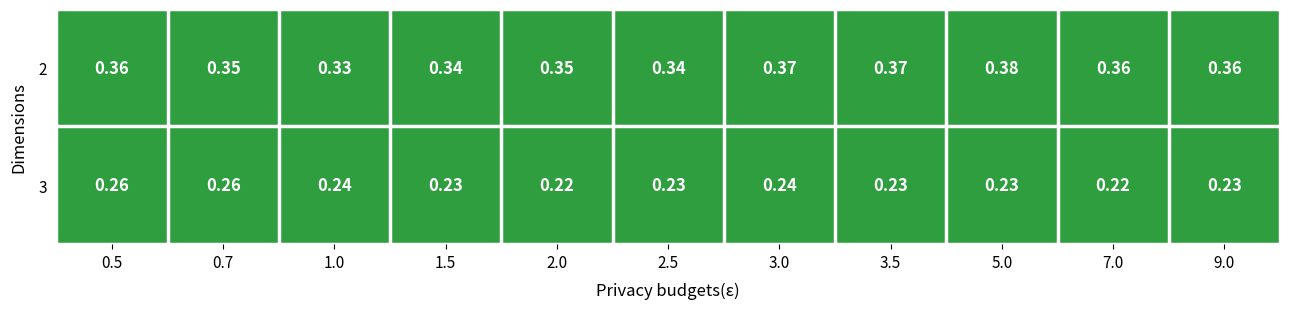

How many series are shown in this chart?

2